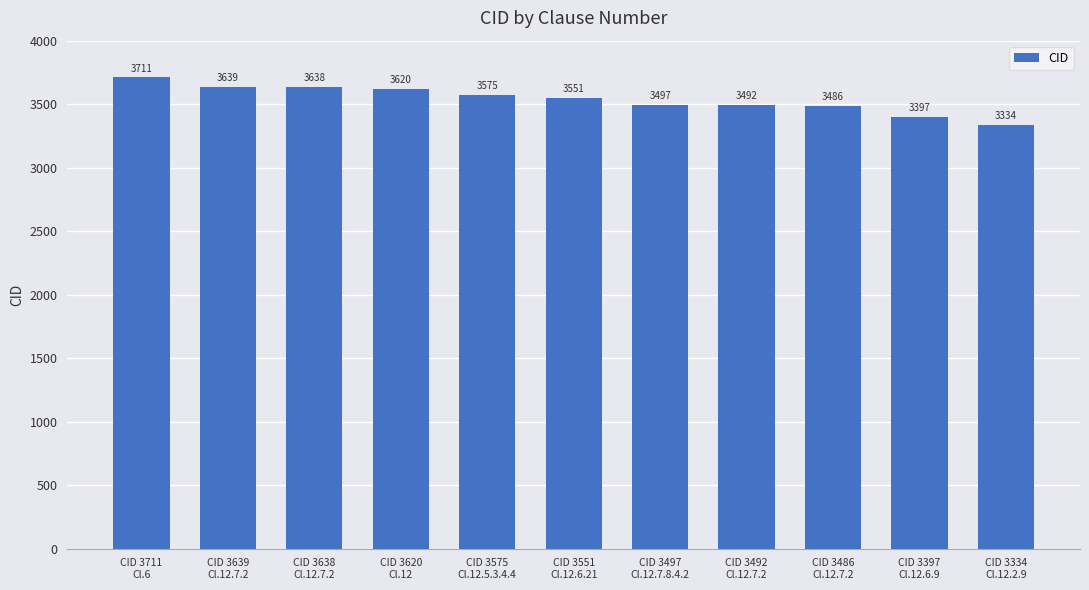

The chart shows a value of 3492 at CID 3492
Cl.12.7.2. True or false?

True